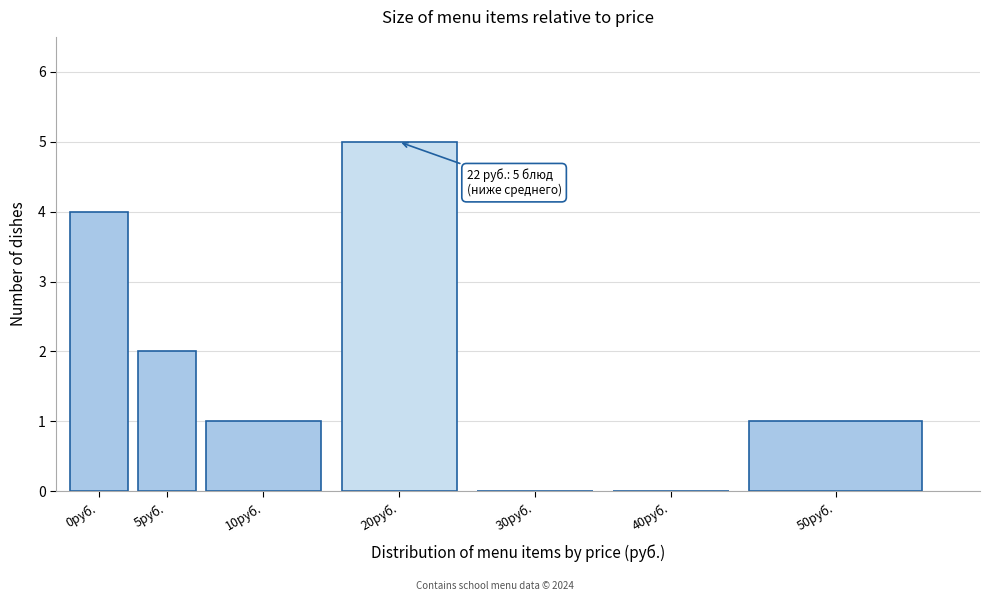

Reading left to right, what are all the values shown in this chart?

0руб.=4	5руб.=2	10руб.=1	20руб.=5	30руб.=0	40руб.=0	50руб.=1